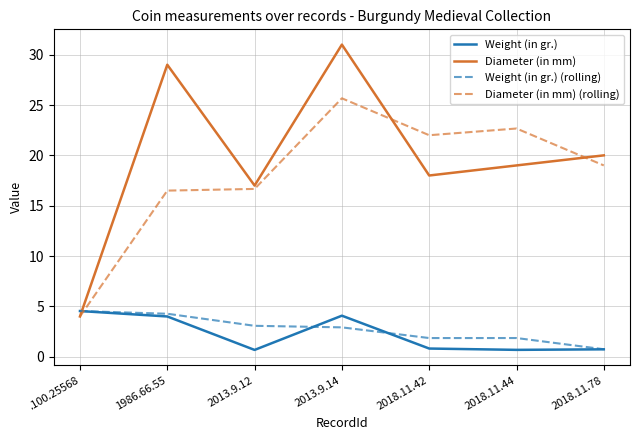

What position from the left is .100.25568?

1